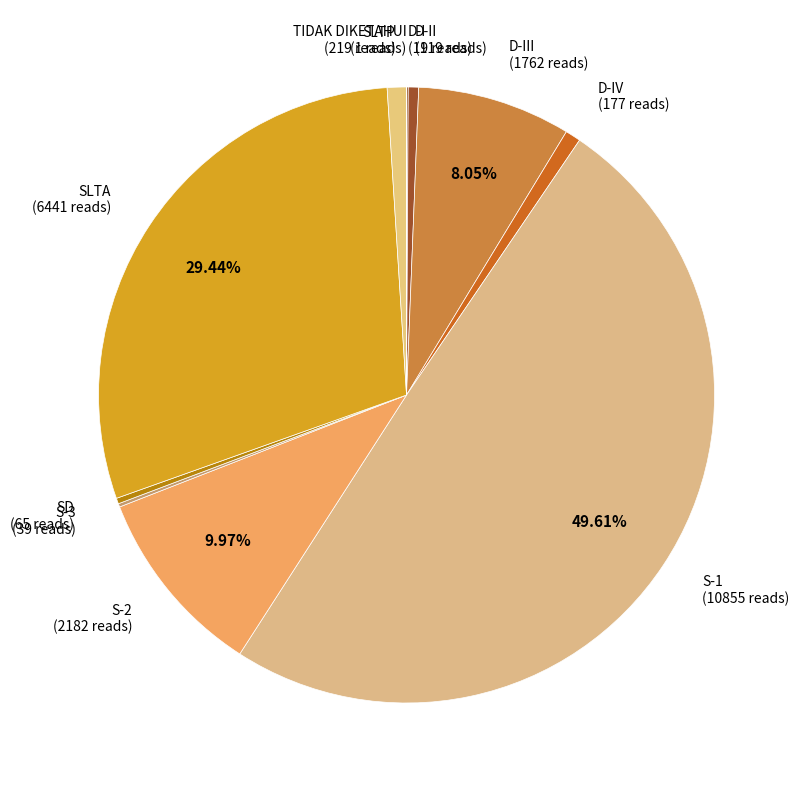

Is D-III (1762 reads) the majority of the pie?

No